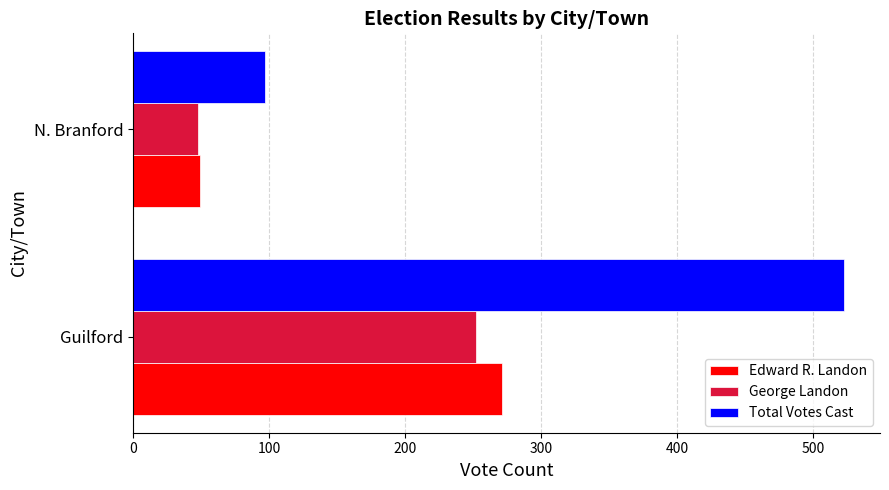

What is the smallest value displayed?

48